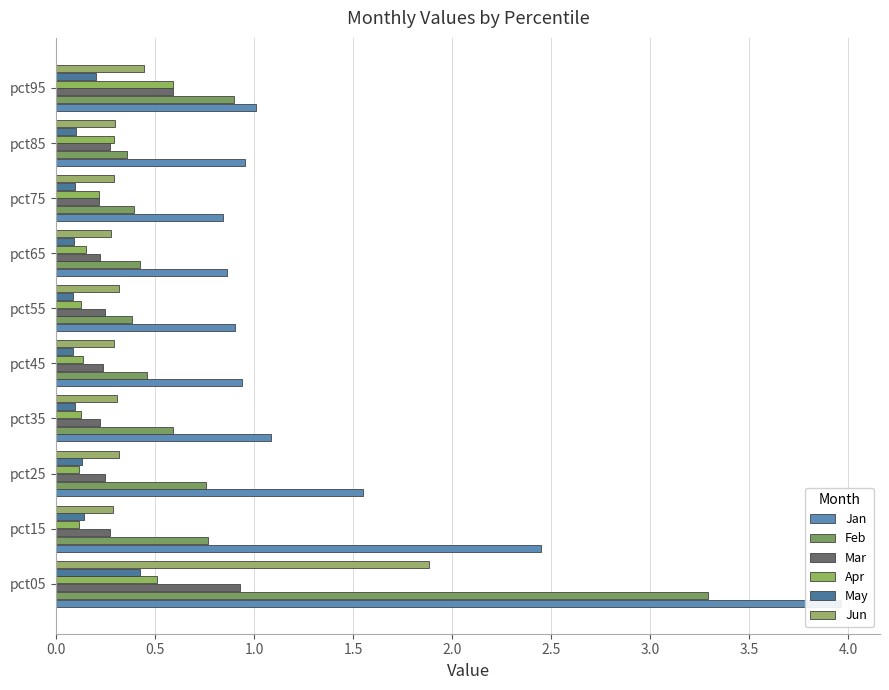

Rank the series at pct05 from lowest to highest value.

May, Apr, Mar, Jun, Feb, Jan